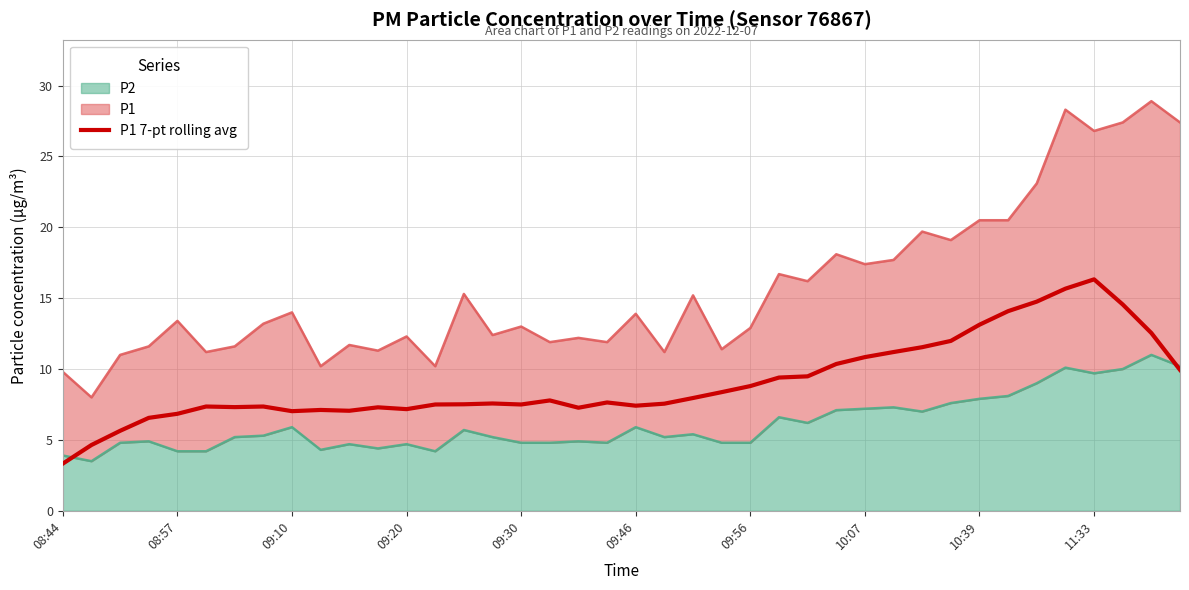

Is it true that the value at 30 is 11.5?

True